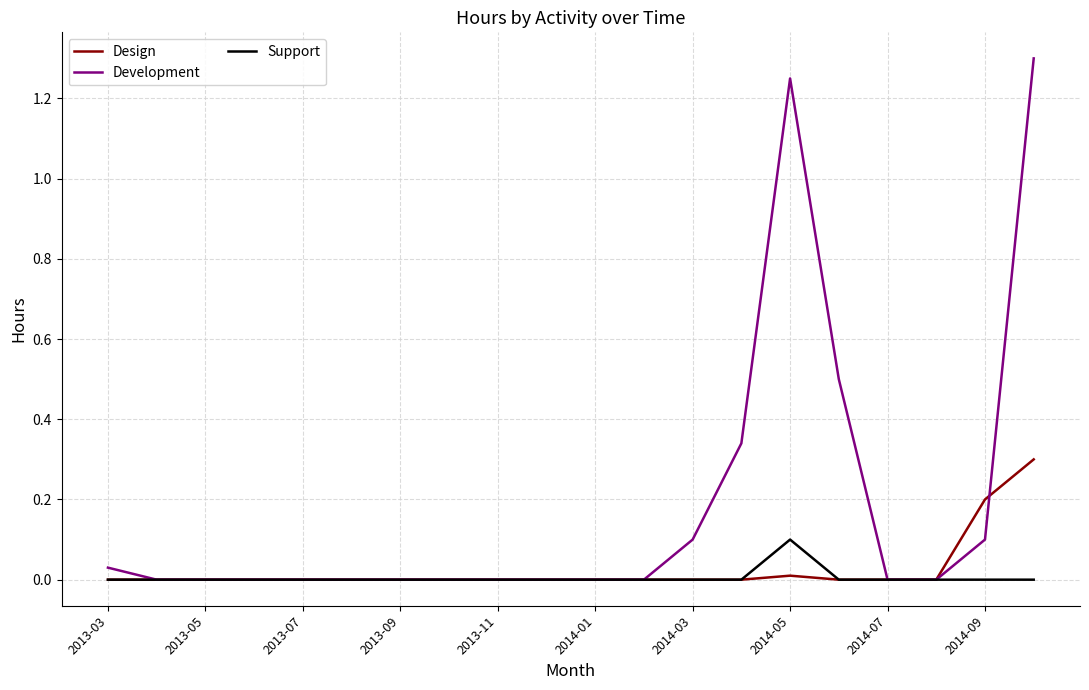

Which series has the largest total across all categories?

Development